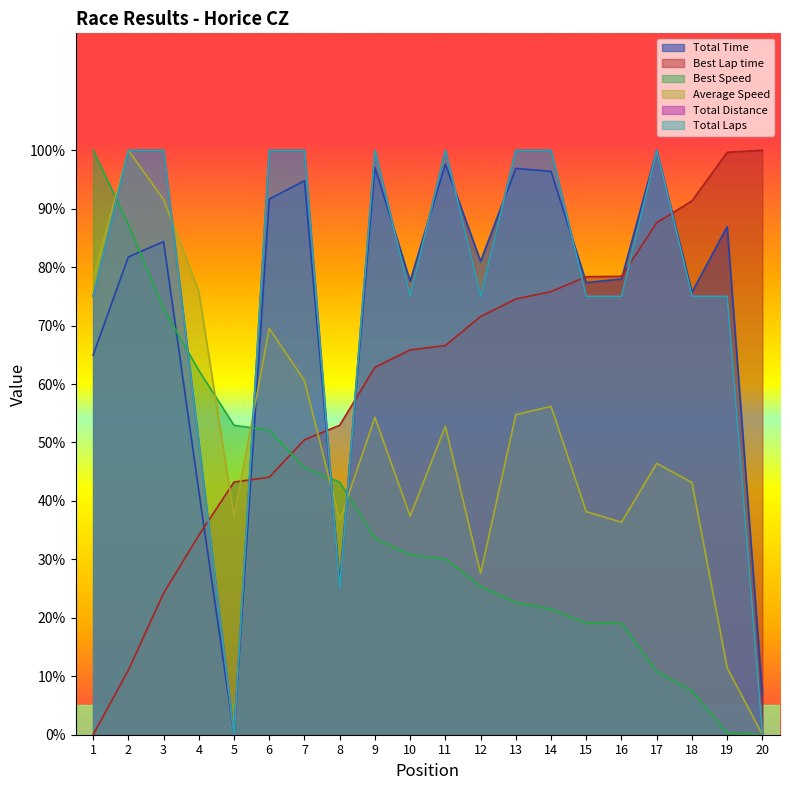

Rank the series by their maximum value, from lowest to highest.

Total Time, Best Lap time, Best Speed, Average Speed, Total Distance, Total Laps